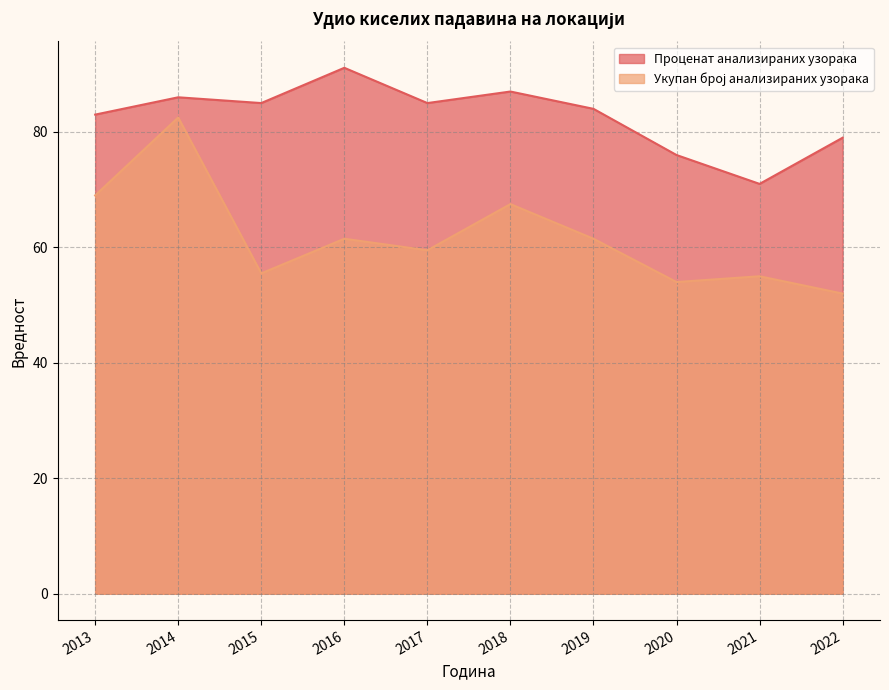

Is it true that Укупан број анализираних узорака equals 55.0 at 2021?

True